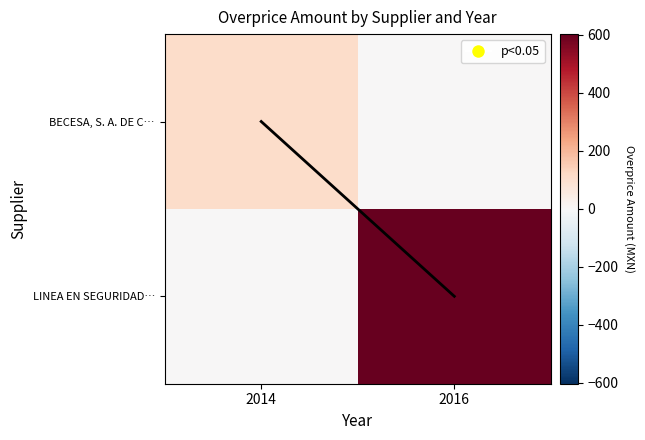

Count the number of categories in the chart.

2